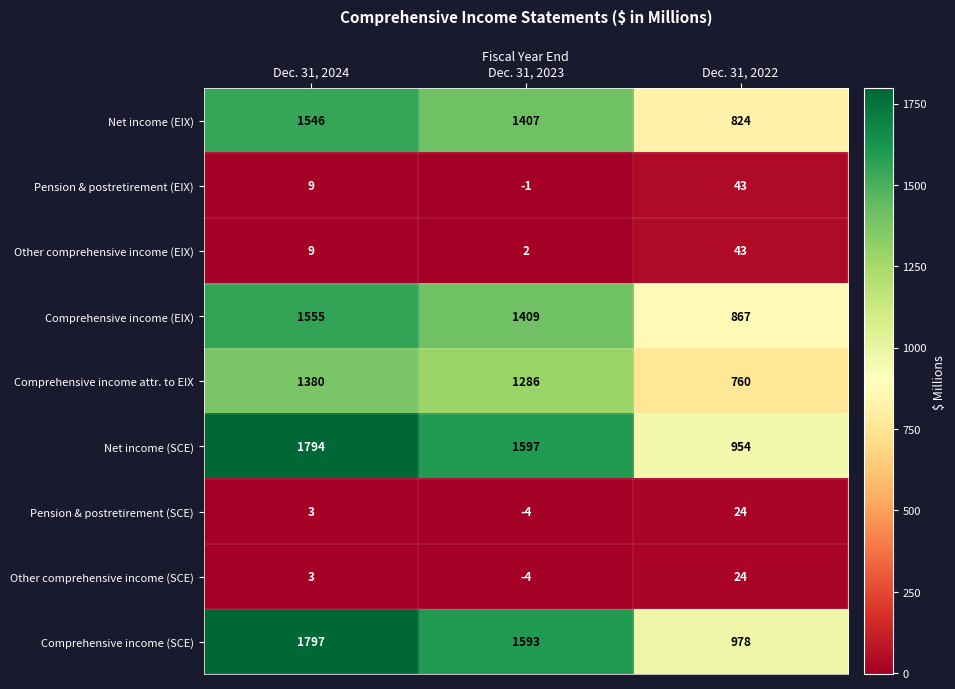

What is the smallest value displayed?

-4